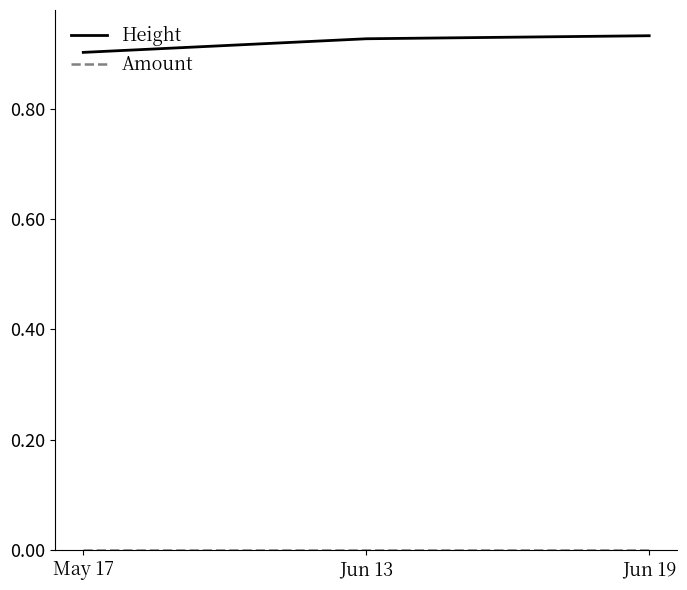

At which label does Height reach its minimum?

May 17